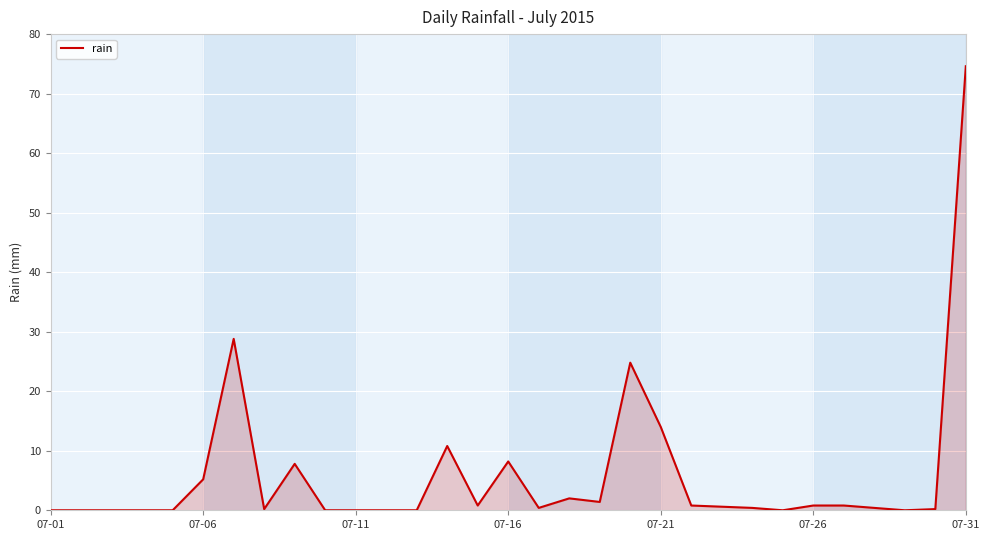

How many series are shown in this chart?

1